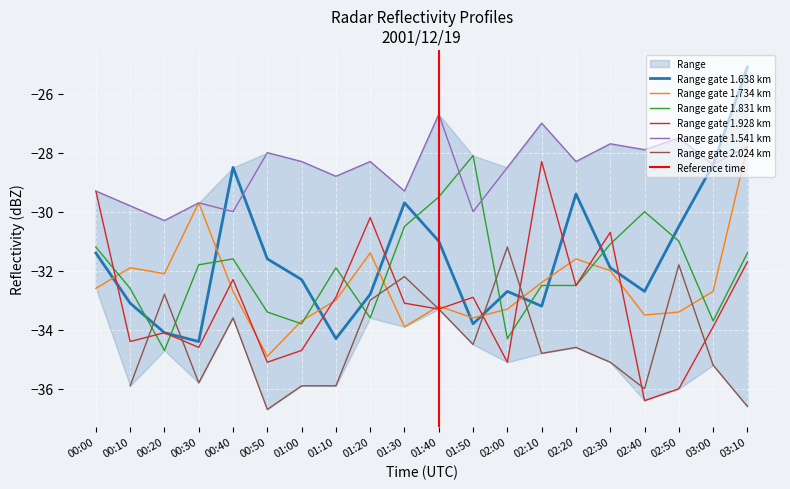

True or false: 1.831 has a value of -31.9 at 01:10.

True